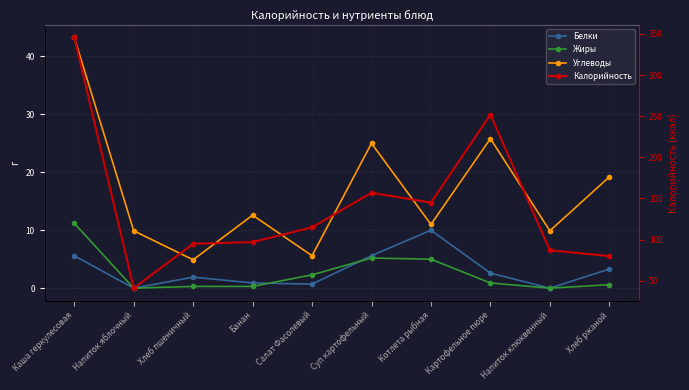

Reading left to right, extract all data points from this chart.

Белки: 5.6	0.0	1.9	0.9	0.7	5.6	10.0	2.6	0.0	3.3
Жиры: 11.2	0.0	0.3	0.3	2.3	5.2	5.0	0.9	0.0	0.6
Углеводы: 43.3	9.9	4.9	12.6	5.6	25.0	11.0	25.8	9.9	19.2
Калорийность: 346.0	41.0	95.0	97.0	115.0	157.0	145.0	252.0	87.0	80.0